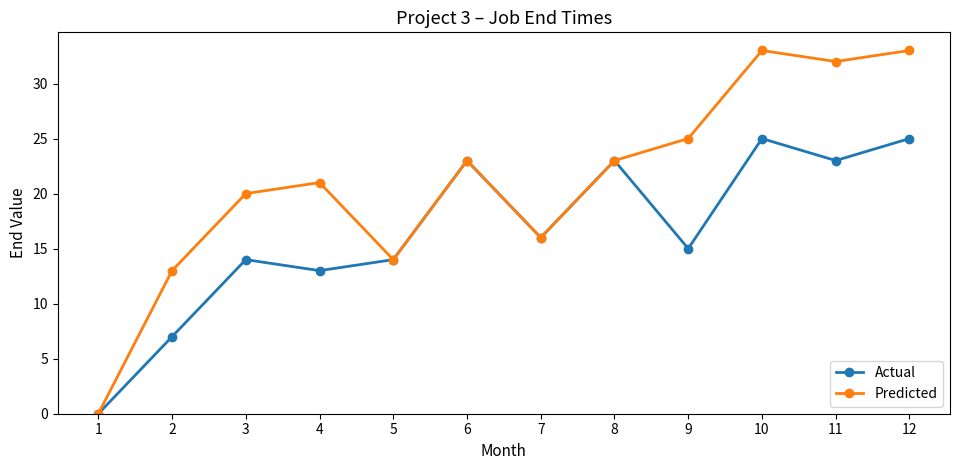

What are all the series names shown in the legend?

Actual, Predicted